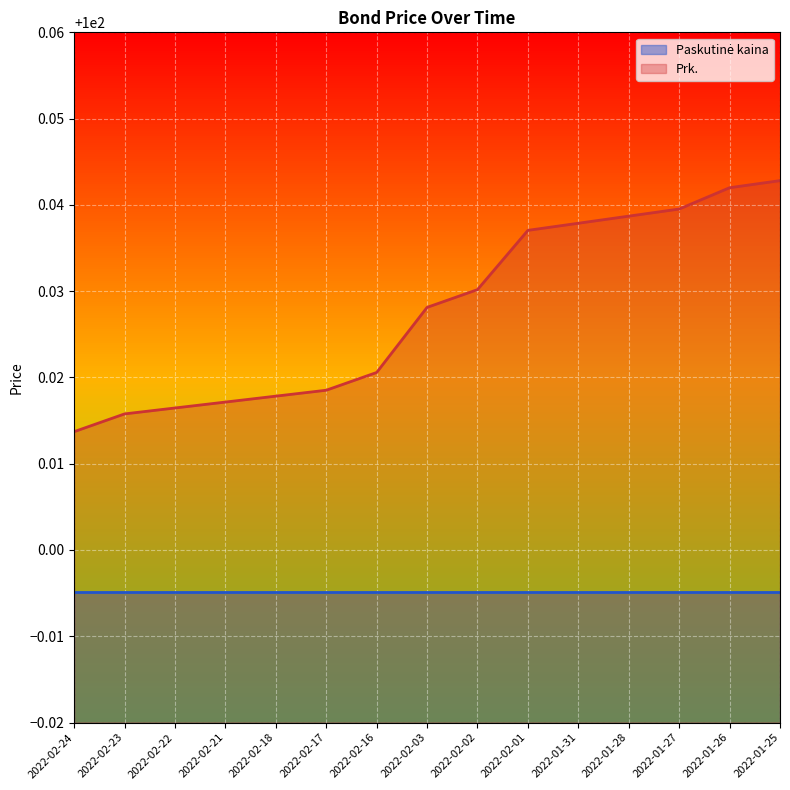

List the labels in order of value, smallest first.

2022-02-24, 2022-02-23, 2022-02-22, 2022-02-21, 2022-02-18, 2022-02-17, 2022-02-16, 2022-02-03, 2022-02-02, 2022-02-01, 2022-01-31, 2022-01-28, 2022-01-27, 2022-01-26, 2022-01-25